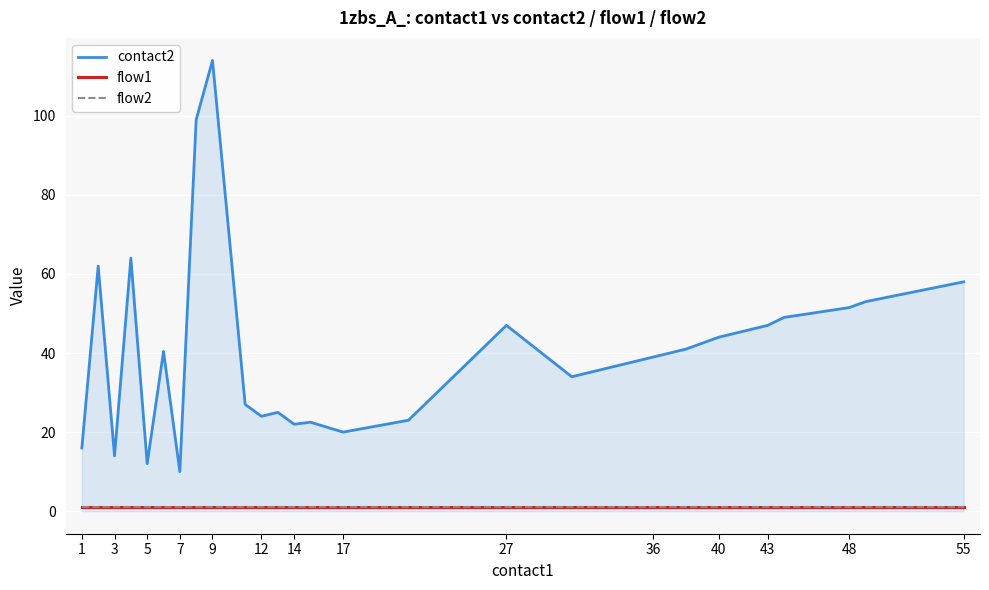

Reading left to right, list all the values displayed in this chart.

contact2: 16.0	62.0	14.0	64.0	12.0	40.4	10.0	99.0	114.0	27.0	24.0	25.0	22.0	22.5	20.0	23.0	47.0	34.0	39.0	41.0	44.0	46.0	47.0	49.0	51.5	53.0	58.0
flow1: 1.0	1.0	1.0	1.0	1.0	1.0	1.0	1.0	1.0	1.0	1.0	1.0	1.0	1.0	1.0	1.0	1.0	1.0	1.0	1.0	1.0	1.0	1.0	1.0	1.0	1.0	1.0
flow2: 1.0	1.0	1.0	1.0	1.0	1.0	1.0	1.0	1.0	1.0	1.0	1.0	1.0	1.0	1.0	1.0	1.0	1.0	1.0	1.0	1.0	1.0	1.0	1.0	1.0	1.0	1.0